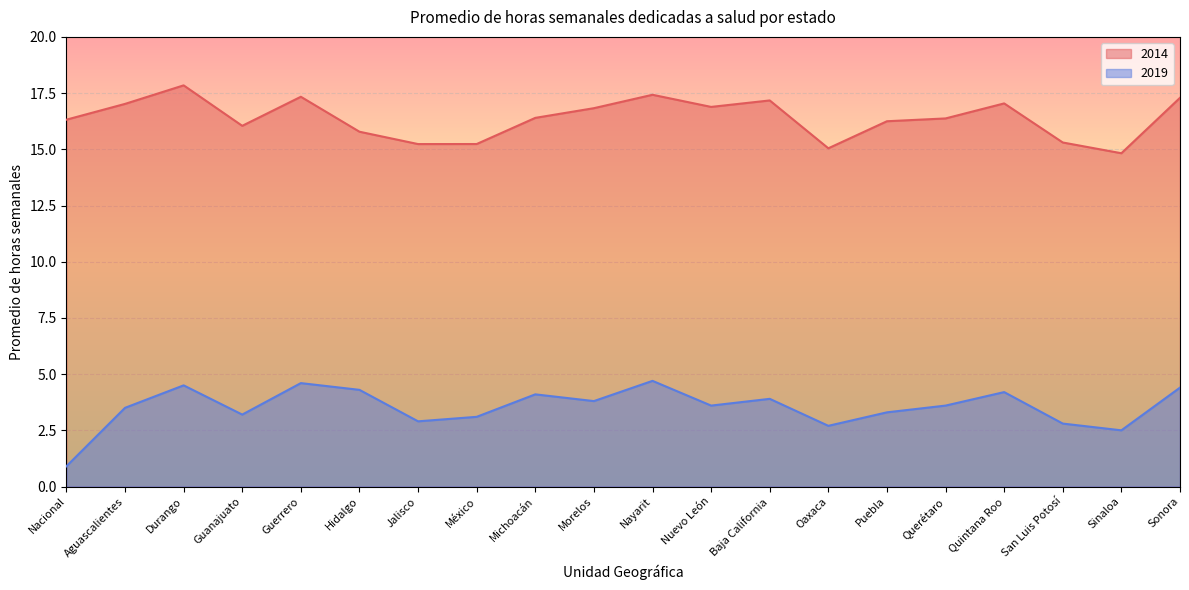

At Sonora, list the series in order from smallest to largest.

2019, 2014